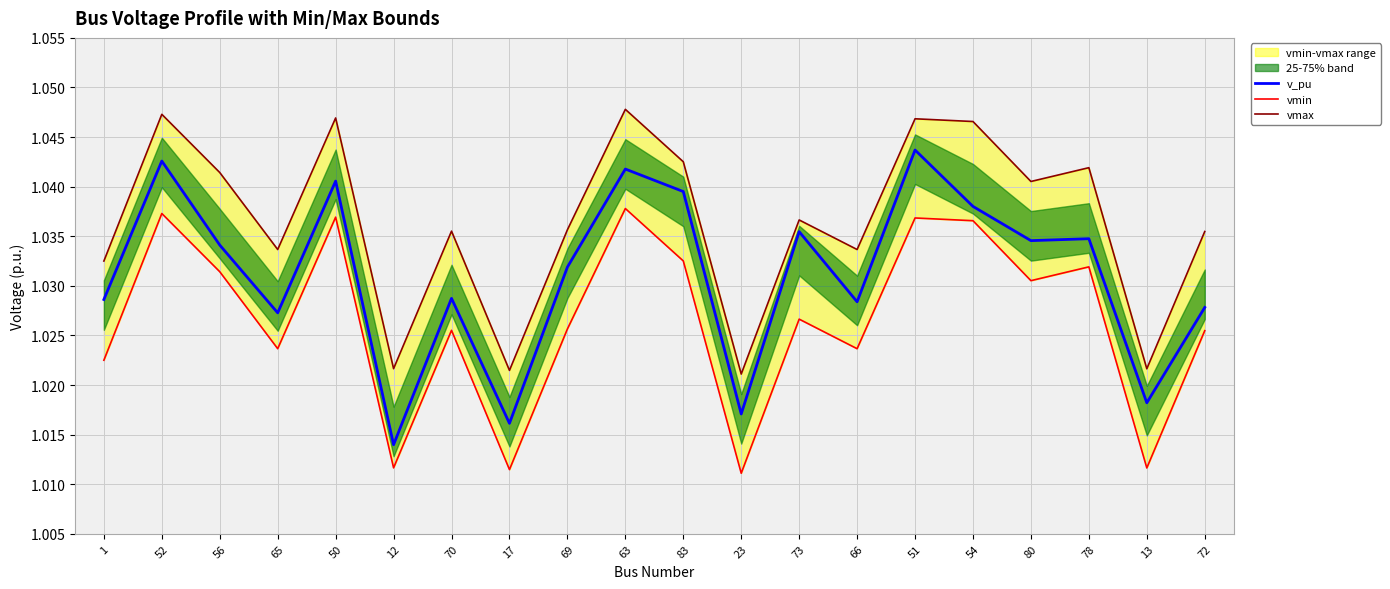

Rank the categories by vmax value from lowest to highest.

23, 17, 13, 12, 1, 66, 65, 72, 70, 69, 73, 80, 56, 78, 83, 54, 51, 50, 52, 63